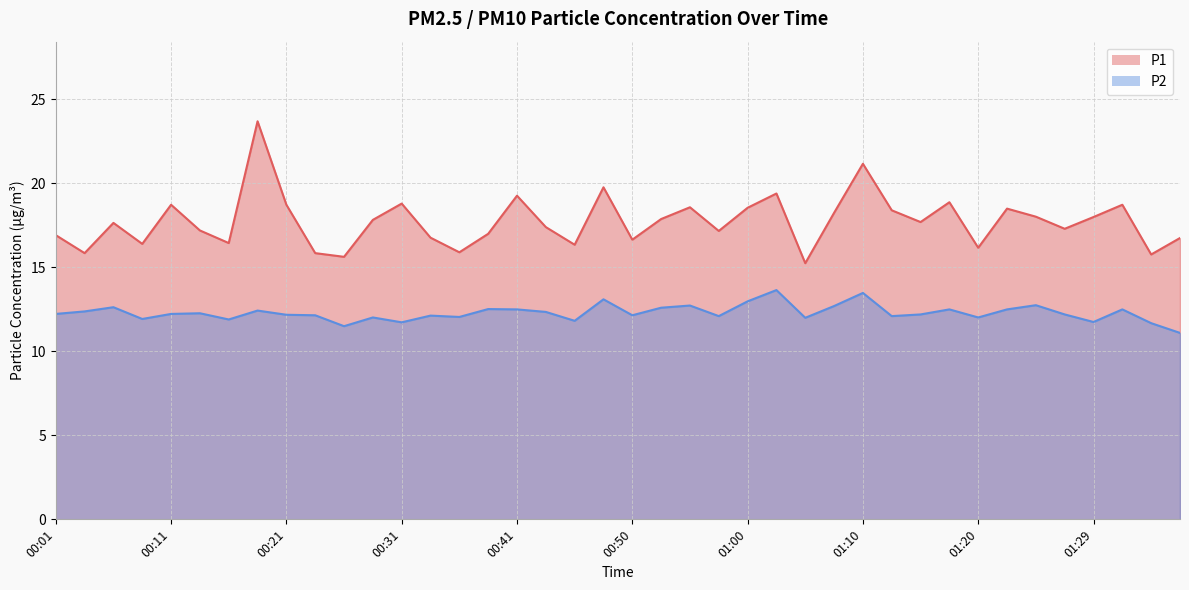

What are all the series names shown in the legend?

P1, P2